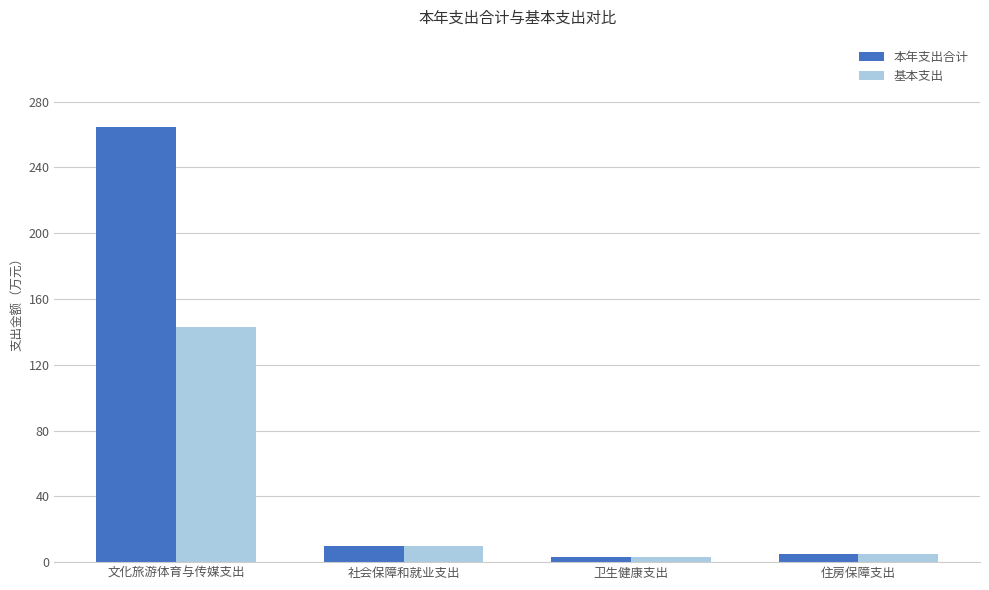

What is the average value of the 基本支出 series?

40.2